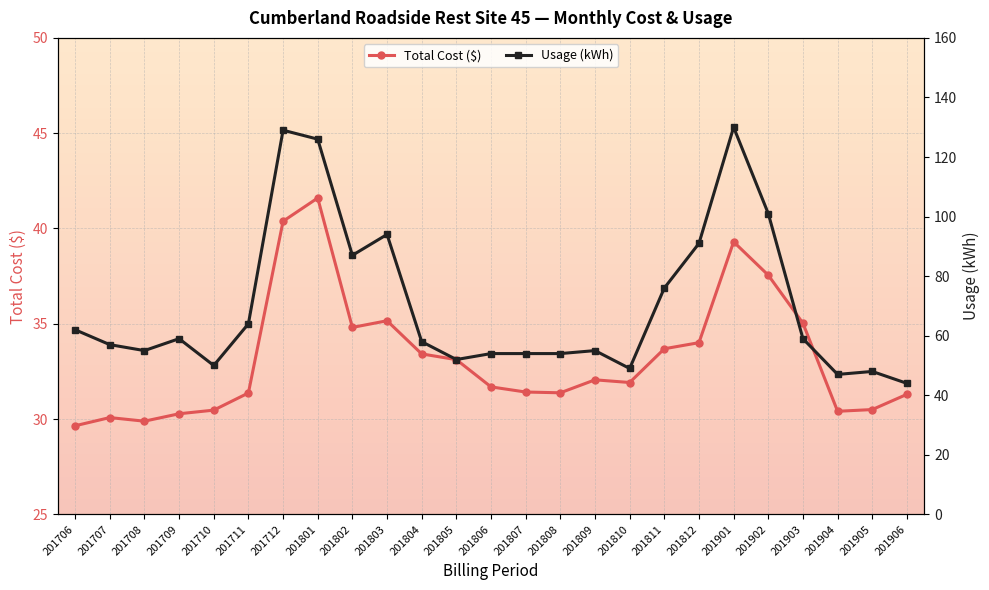

True or false: Usage (kWh) and Total Cost ($) cross at least once.

False